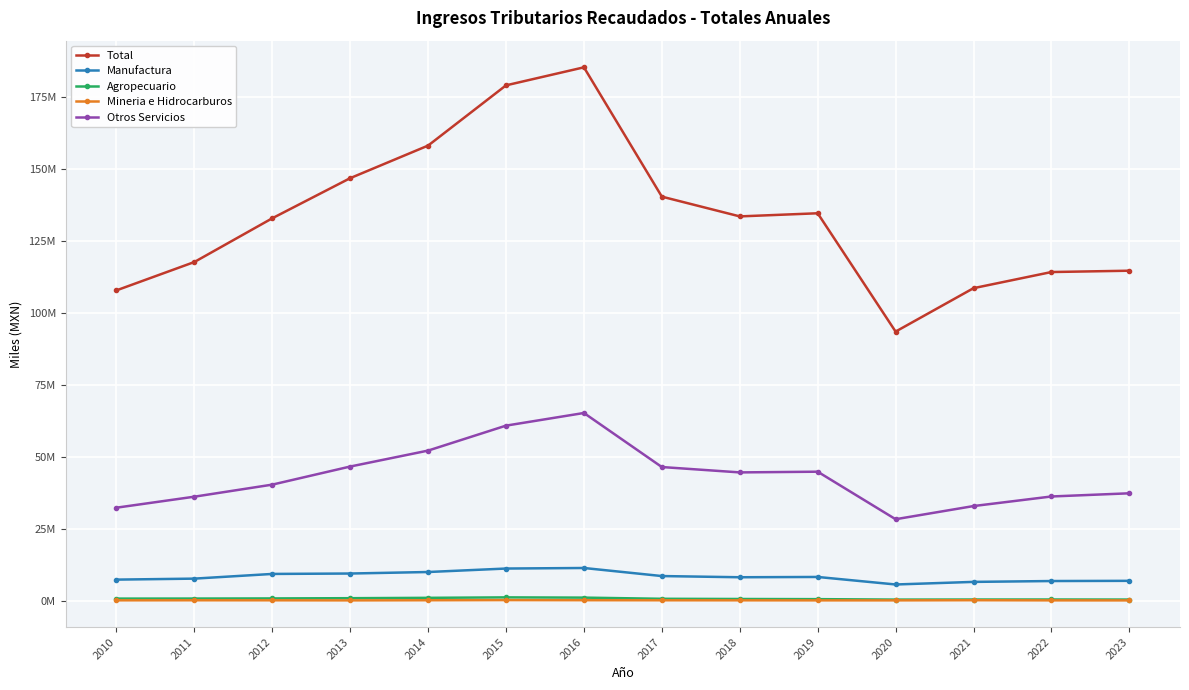

What are all the series names shown in the legend?

Total, Manufactura, Agropecuario, Mineria e Hidrocarburos, Otros Servicios